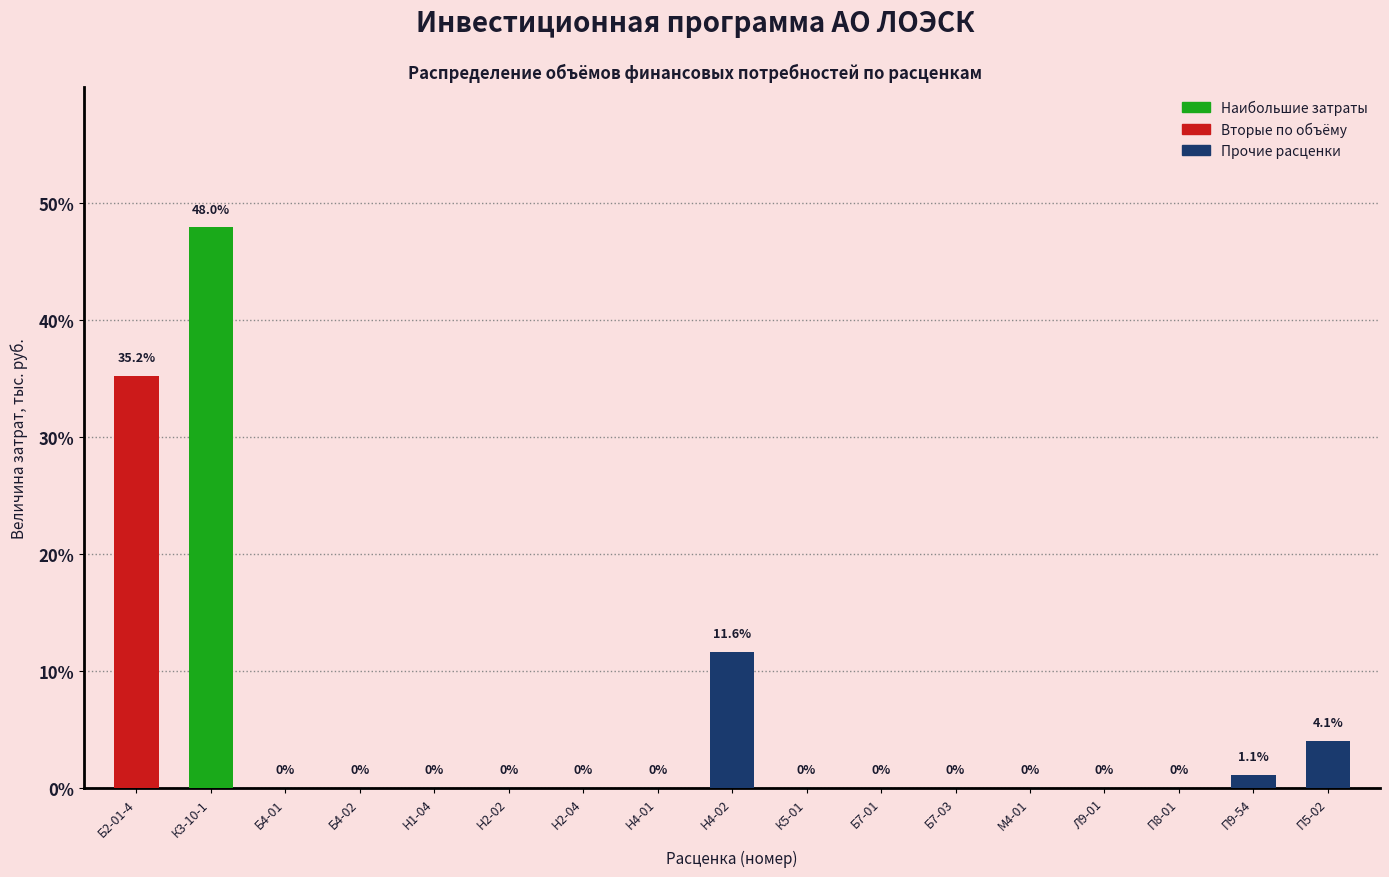

Reading left to right, list all the values displayed in this chart.

Б2-01-4=35.2	К3-10-1=48.0	Б4-01=0.0	Б4-02=0.0	Н1-04=0.0	Н2-02=0.0	Н2-04=0.0	Н4-01=0.0	Н4-02=11.6	К5-01=0.0	Б7-01=0.0	Б7-03=0.0	М4-01=0.0	Л9-01=0.0	П8-01=0.0	П9-54=1.1	П5-02=4.1